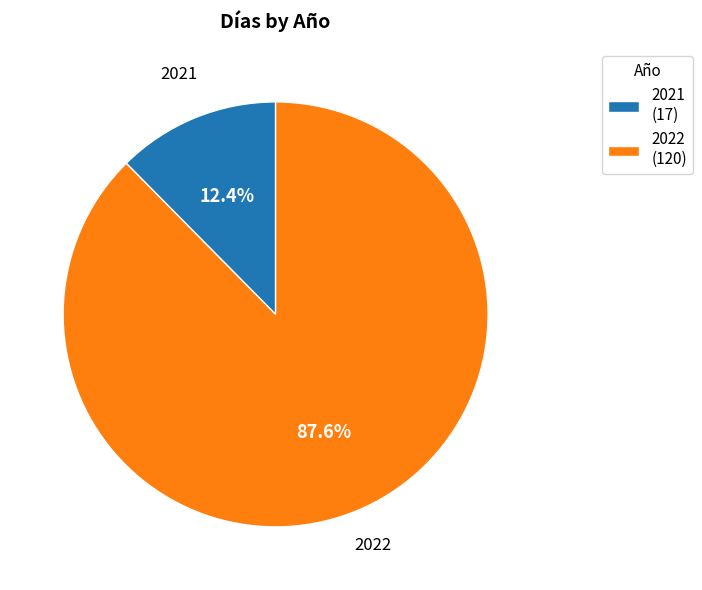

To the nearest percent, what portion does 2022 represent?

88%